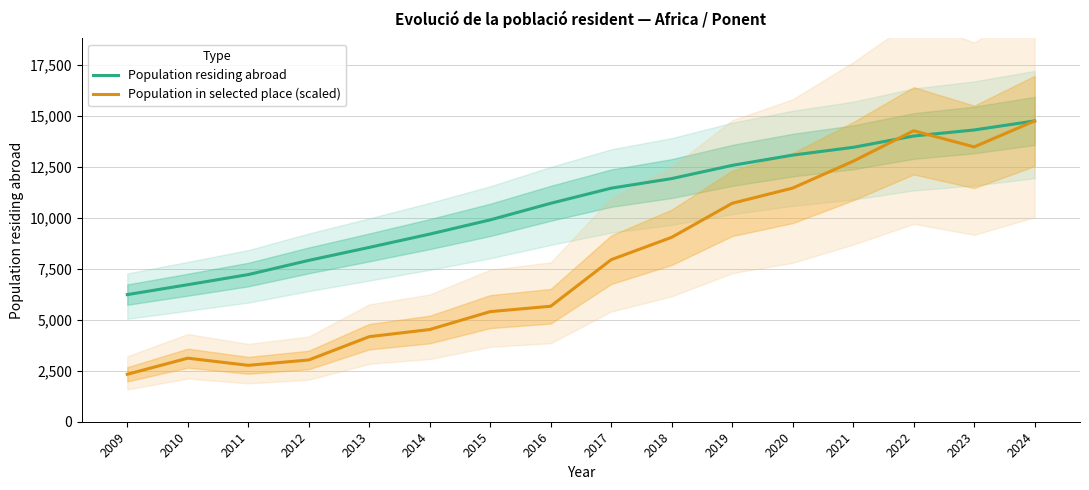

Which category has the highest value in the Population residing abroad series?

2024